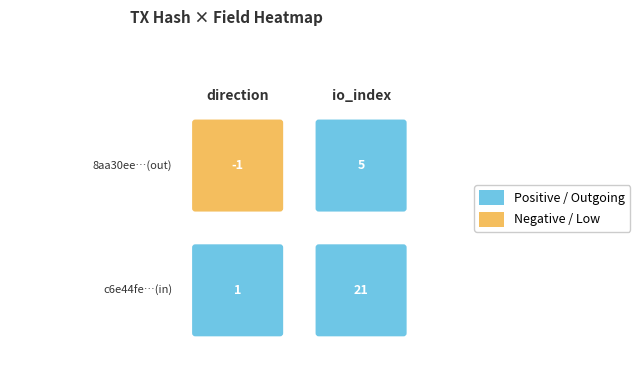

At which category is the sum across all series the highest?

io_index